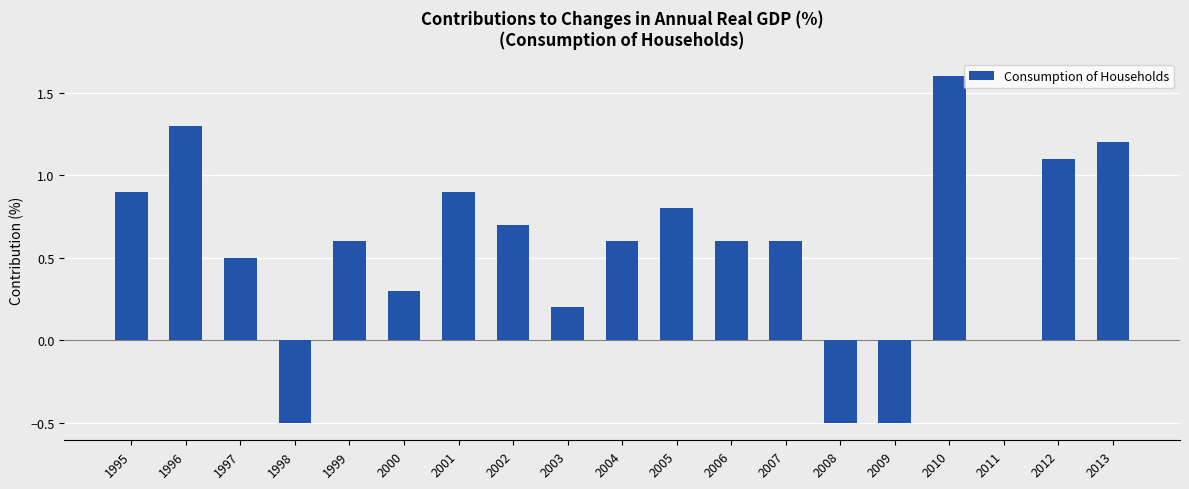

Which category has the highest value across all series?

2010